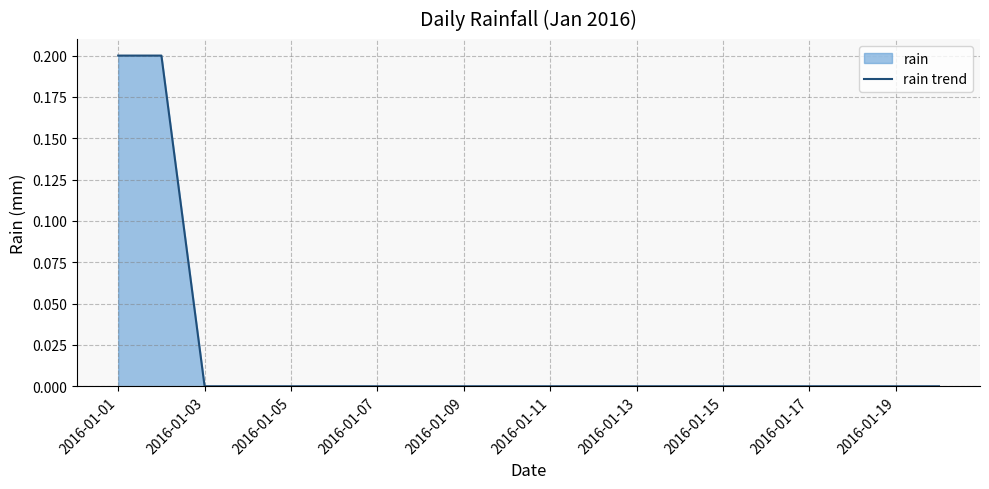

At which category does the chart reach its peak across all series?

2016-01-01